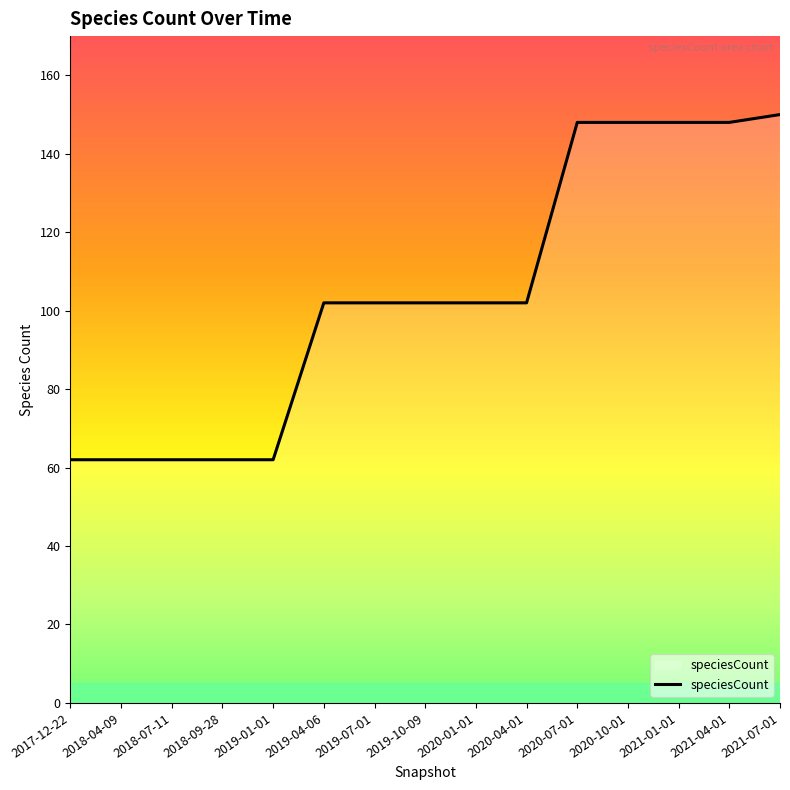

The value at 2019-04-06 is 102. True or false?

True